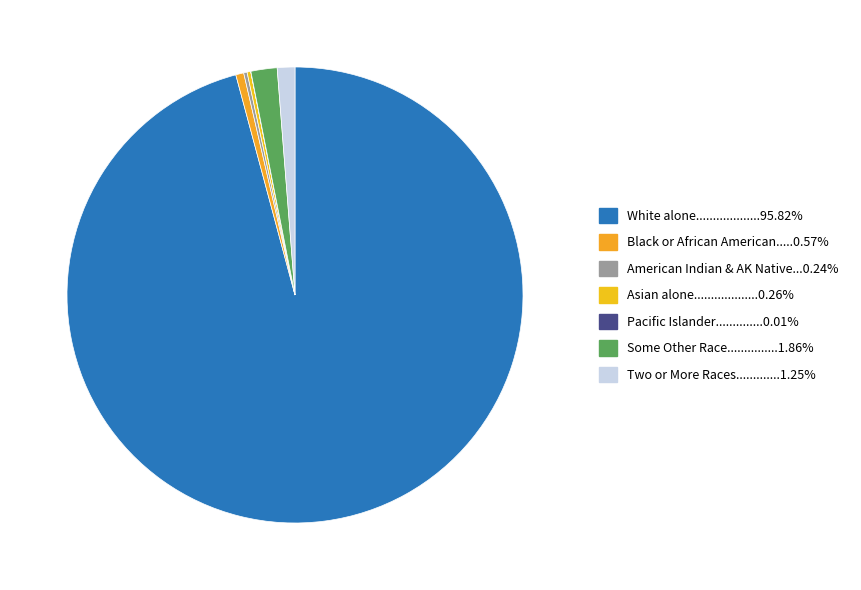

Which category has the smallest portion of the pie?

Native Hawaiian and Other Pacific Islander